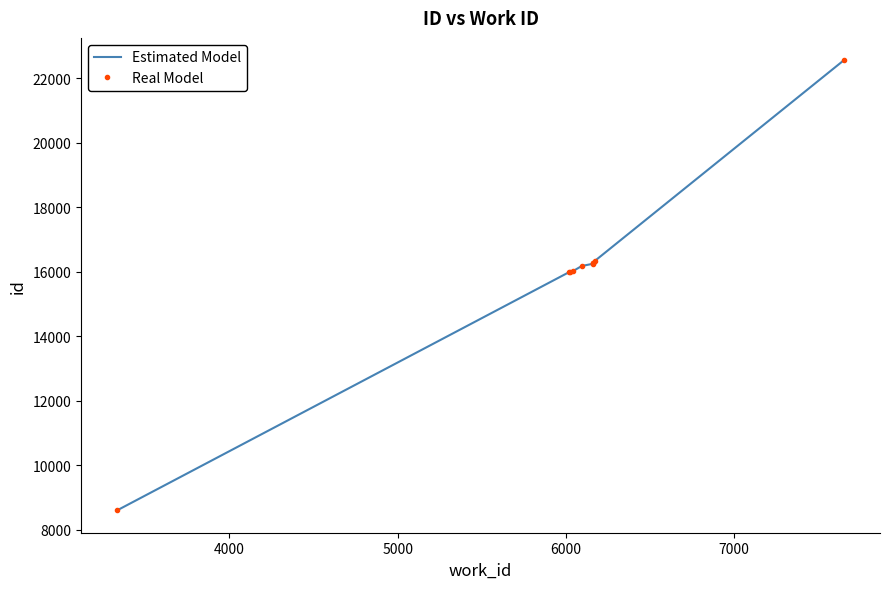

Is the value of Estimated Model at 5000 greater than the value of Real Model at 9?

No